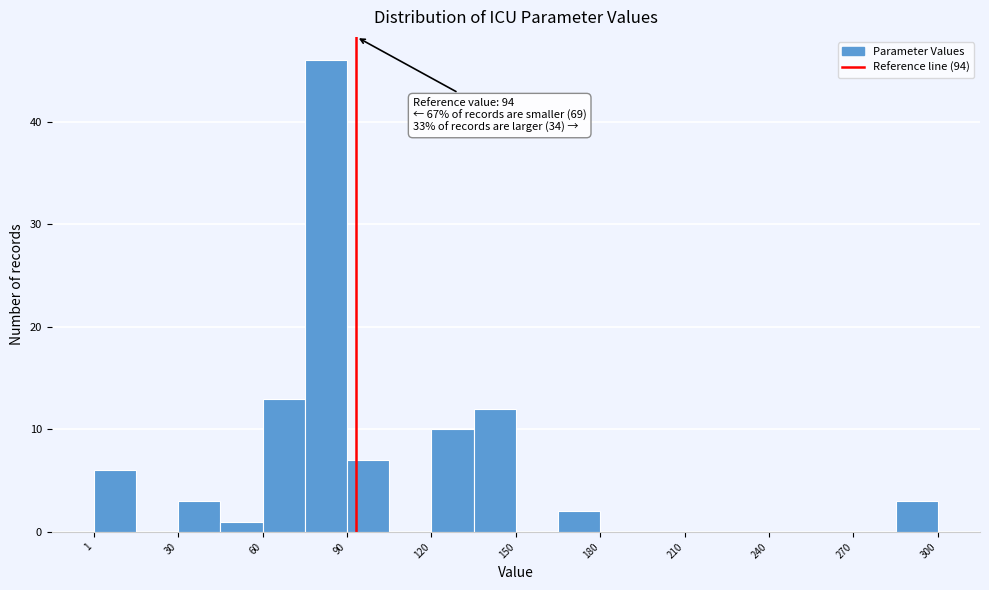

Around what value on the x-axis is the tallest bar? Give the approximate position of its centre, as read against the axis.

85